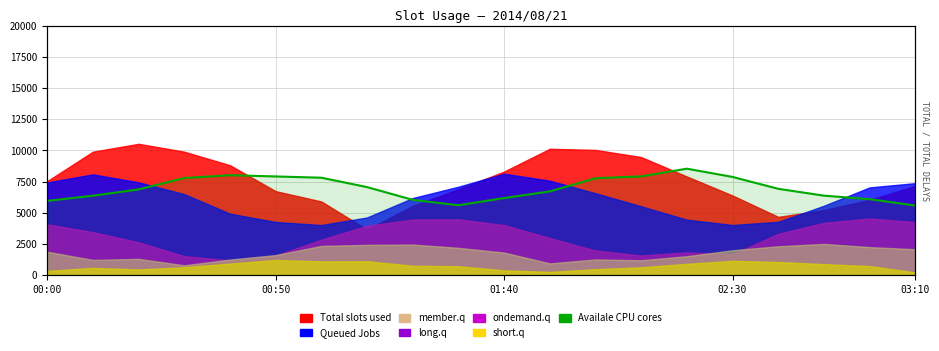

Does the chart display data point markers on the line(s)?

No